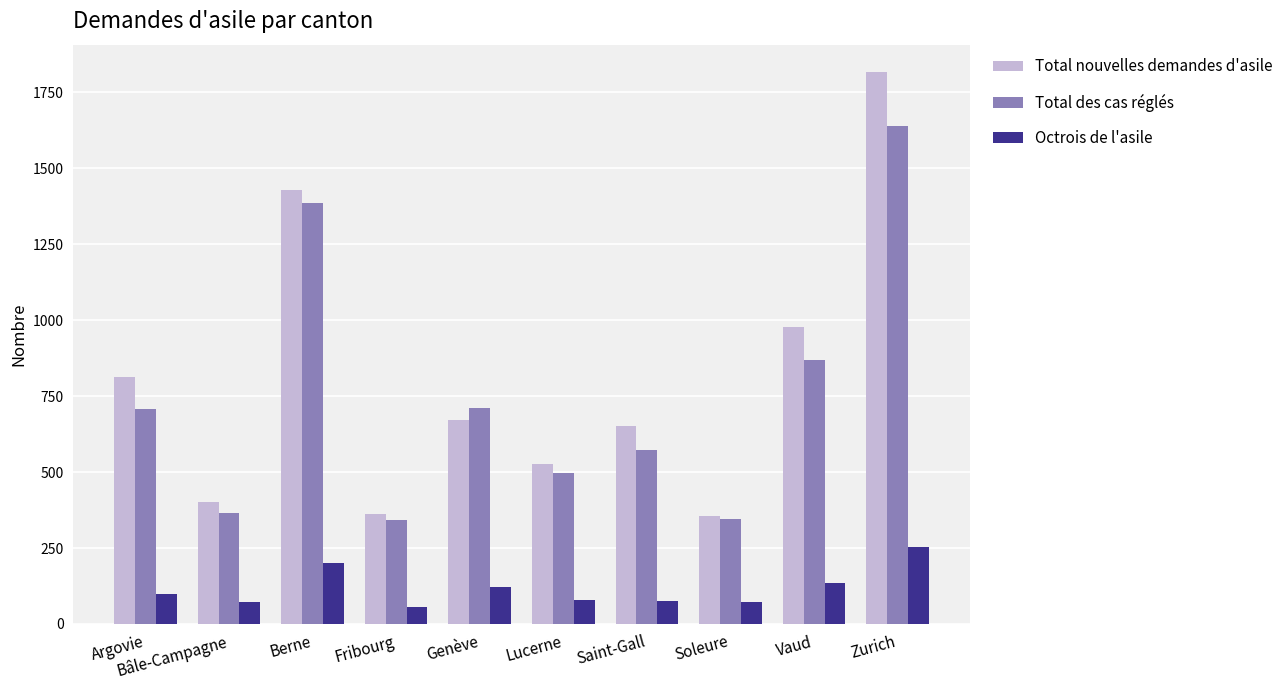

At Berne, list the series in order from largest to smallest.

Total nouvelles demandes d'asile, Total des cas réglés, Octrois de l'asile